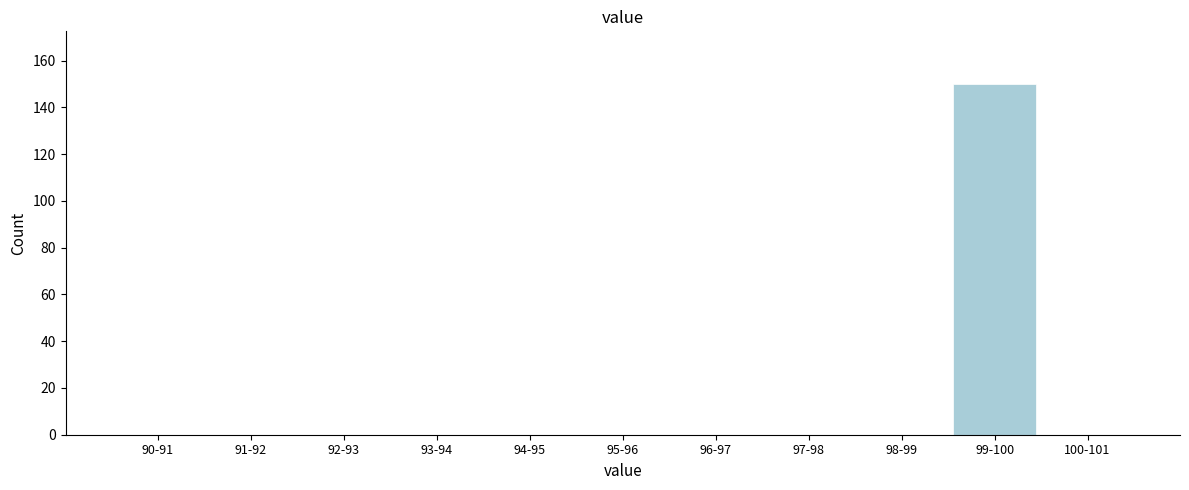

Reading left to right, what are all the values shown in this chart?

90-91=0	91-92=0	92-93=0	93-94=0	94-95=0	95-96=0	96-97=0	97-98=0	98-99=0	99-100=150	100-101=0